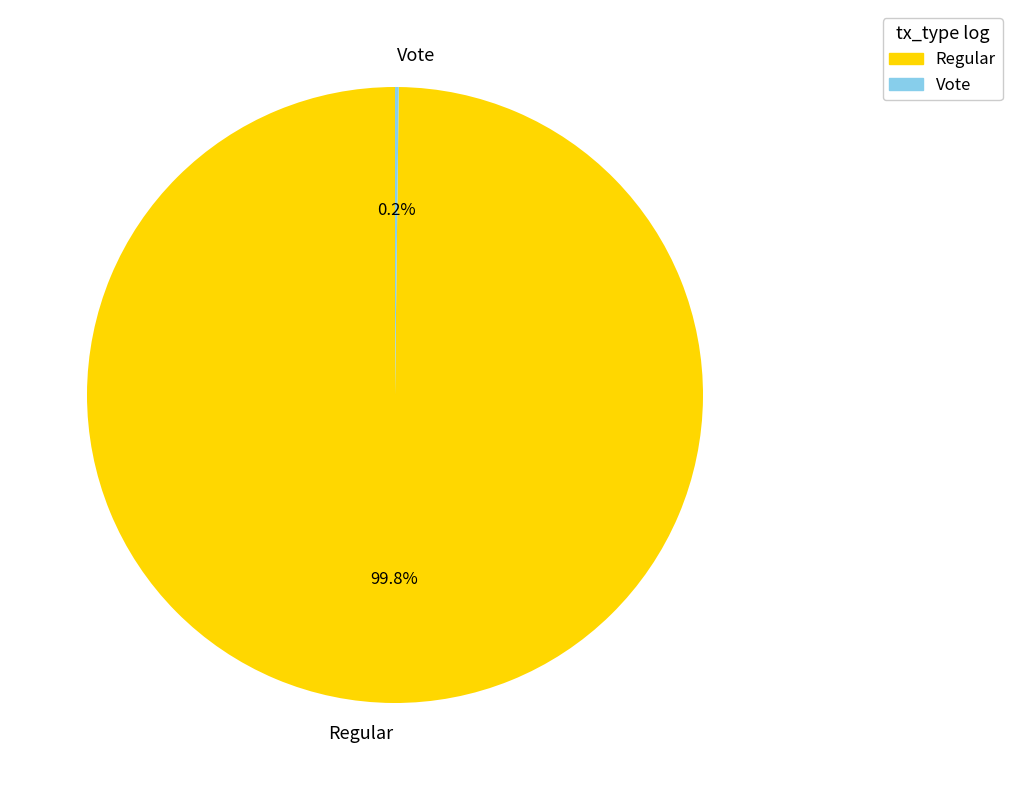

What is the majority slice?

Regular